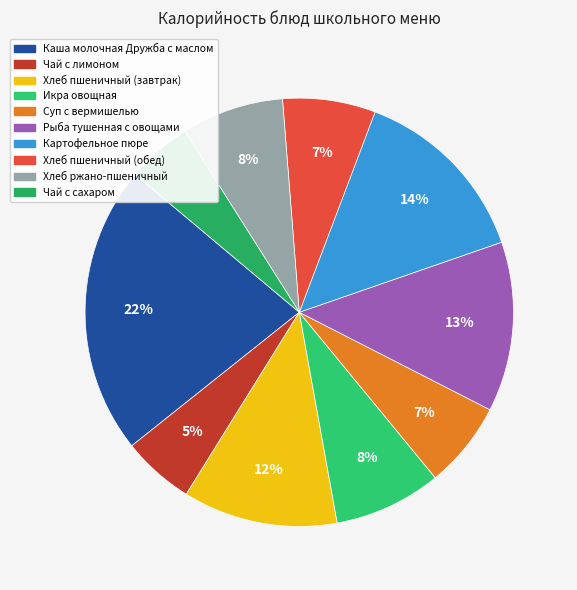

To the nearest percent, what portion does Хлеб ржано-пшеничный represent?

8%